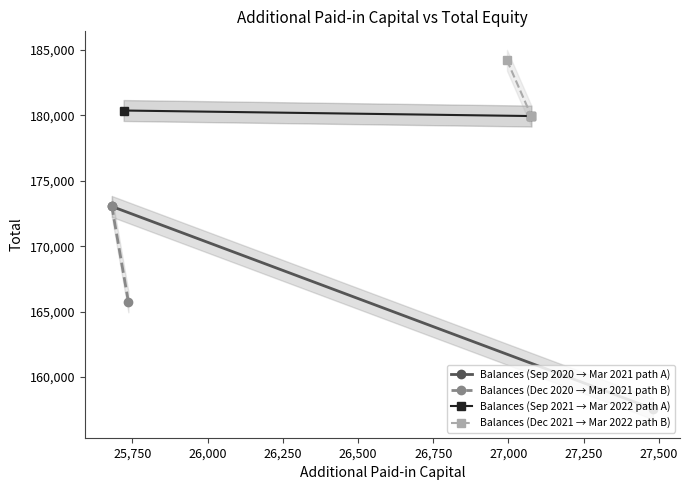

What is the difference between the maximum and minimum values in the Balances (Dec 2020 → Mar 2021 path B) series?

7295